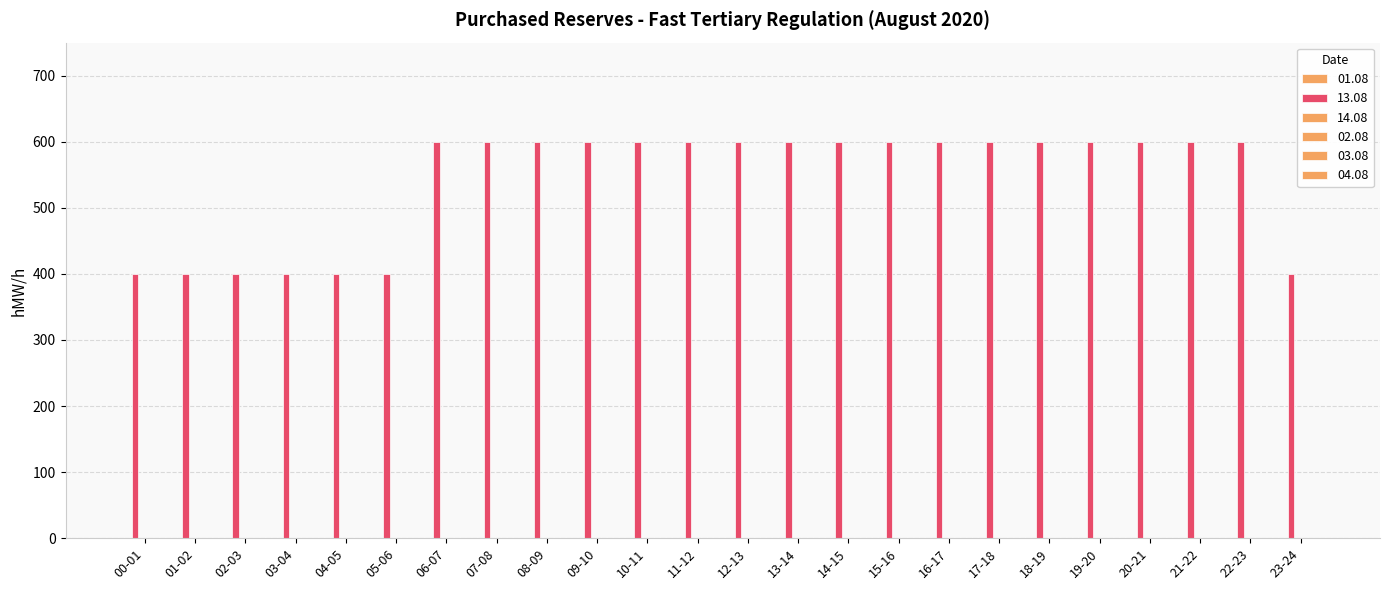

Reading left to right, what are all the values shown in this chart?

01.08: 0	0	0	0	0	0	0	0	0	0	0	0	0	0	0	0	0	0	0	0	0	0	0	0
13.08: 400	400	400	400	400	400	600	600	600	600	600	600	600	600	600	600	600	600	600	600	600	600	600	400
14.08: 0	0	0	0	0	0	0	0	0	0	0	0	0	0	0	0	0	0	0	0	0	0	0	0
02.08: 0	0	0	0	0	0	0	0	0	0	0	0	0	0	0	0	0	0	0	0	0	0	0	0
03.08: 0	0	0	0	0	0	0	0	0	0	0	0	0	0	0	0	0	0	0	0	0	0	0	0
04.08: 0	0	0	0	0	0	0	0	0	0	0	0	0	0	0	0	0	0	0	0	0	0	0	0